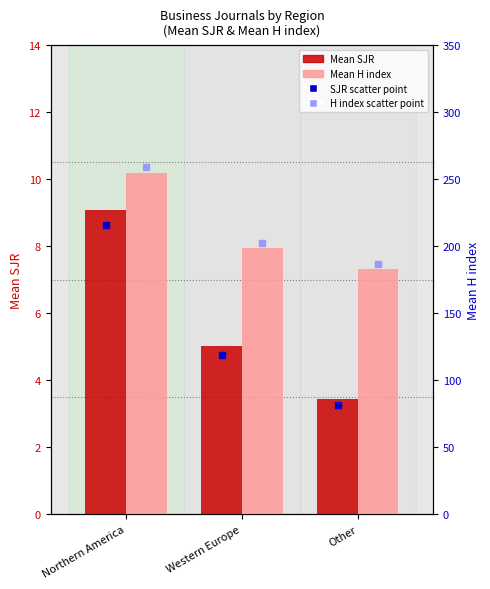

Which series contains the lowest Y value?

Mean SJR